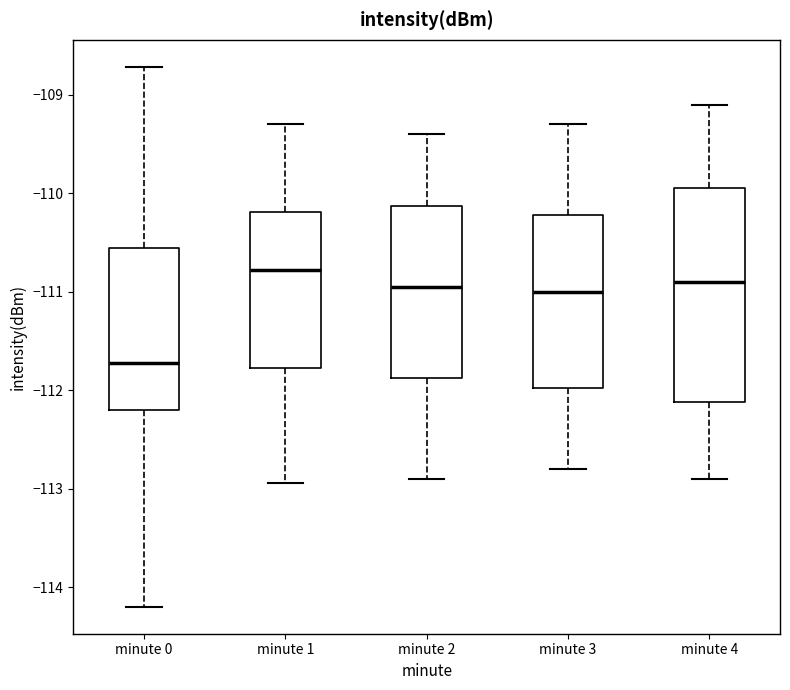

Which box is the tallest, from its lower edge to its upper edge?

minute 4